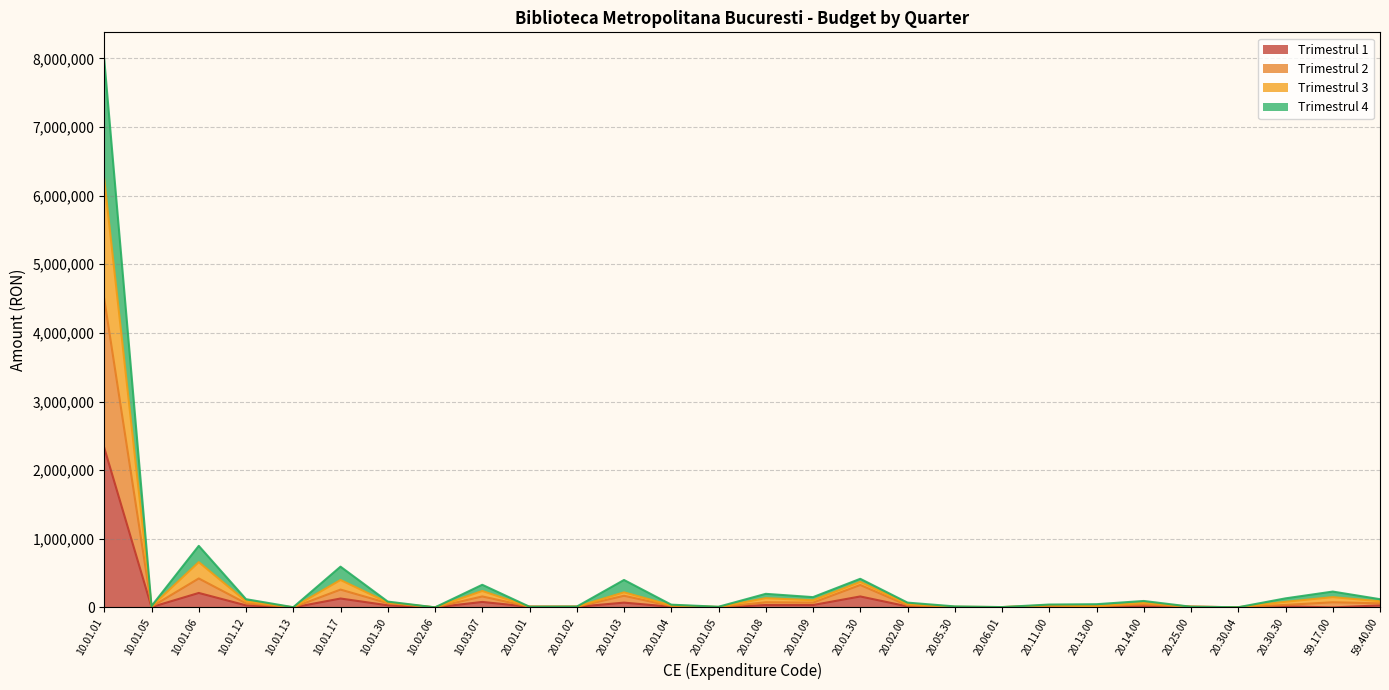

Which category has the lowest value in the Trimestrul 4 series?

10.02.06